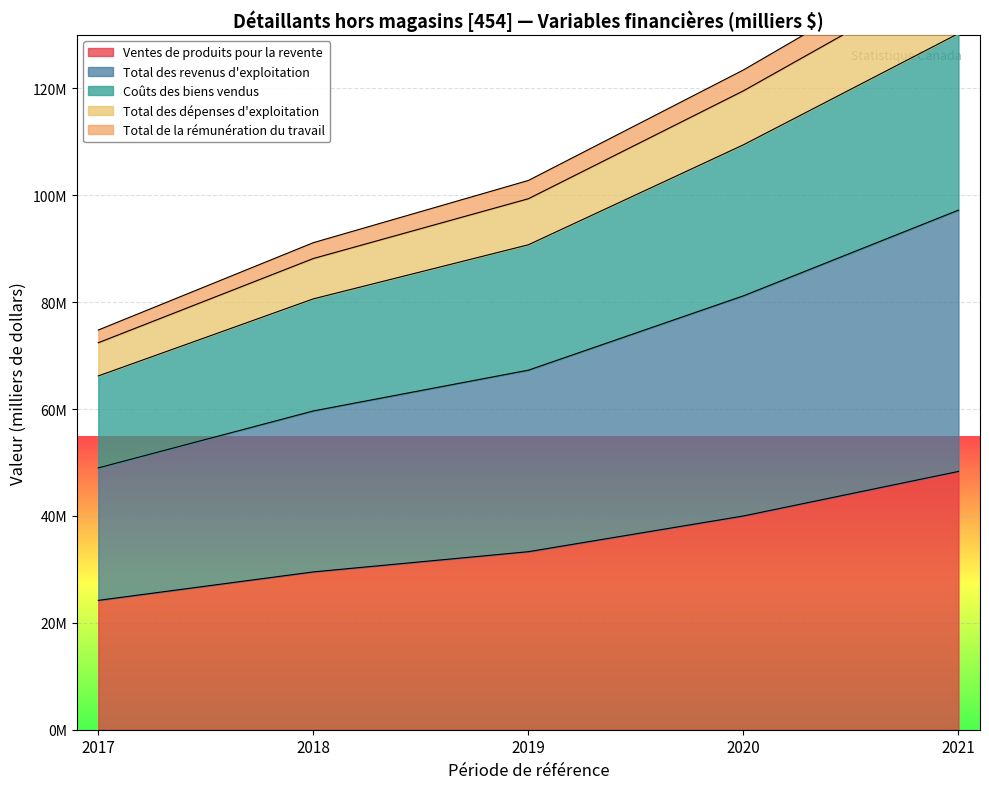

What is the difference between the maximum and second lowest values in the Total de la rémunération du travail series?

37579280